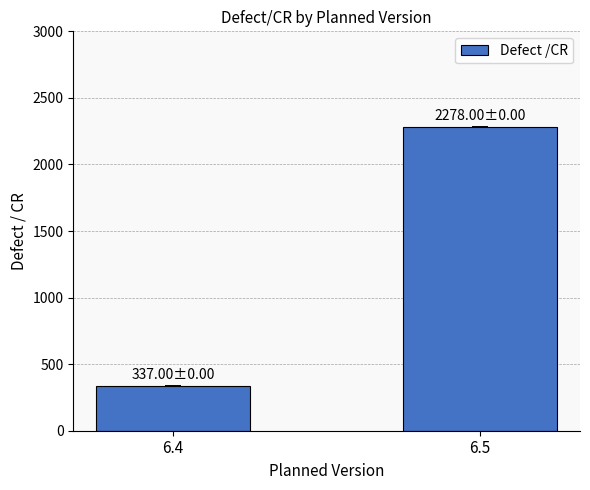

Count the number of data series in this chart.

1